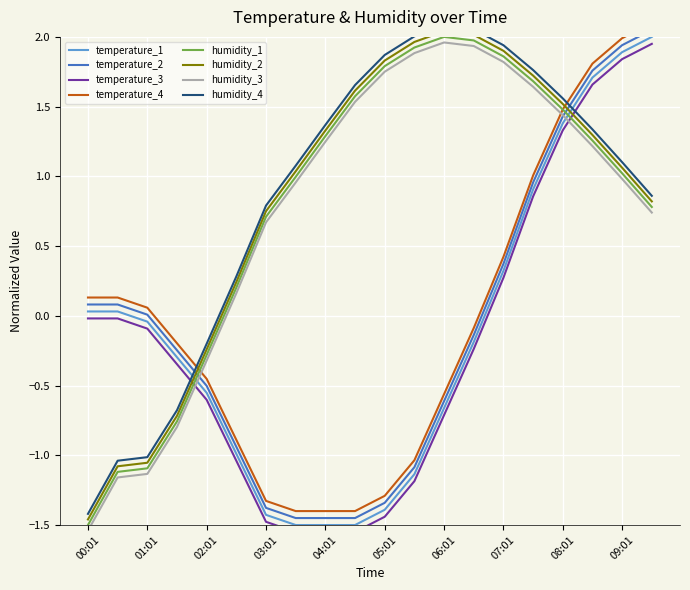

What is the difference between the maximum and minimum values in the temperature series?

3.5